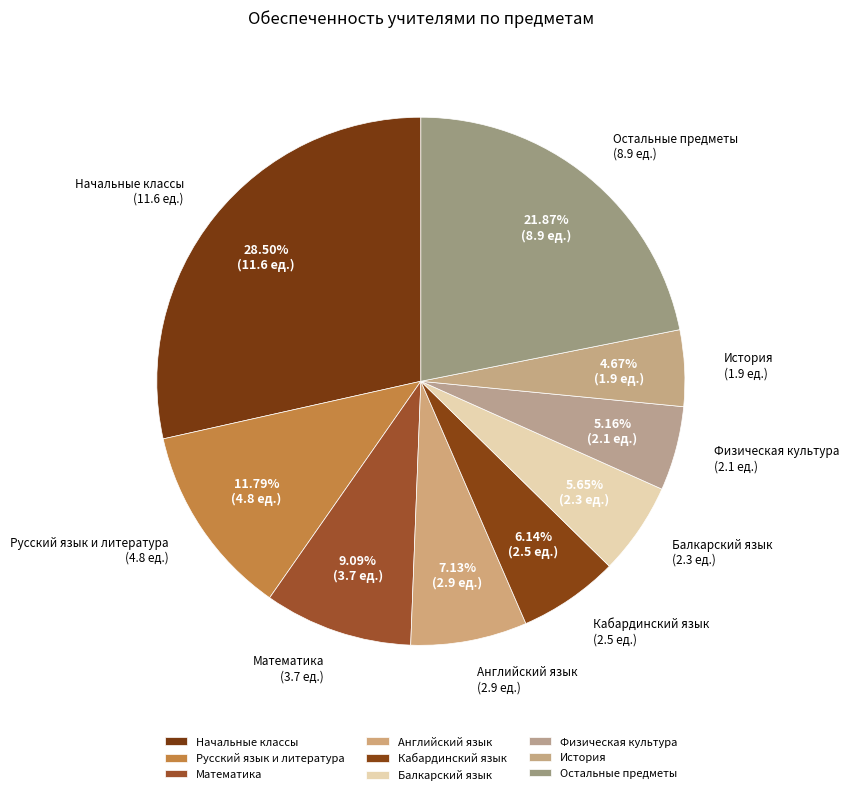

Is the sum of Математика and Начальные классы greater than half?

No